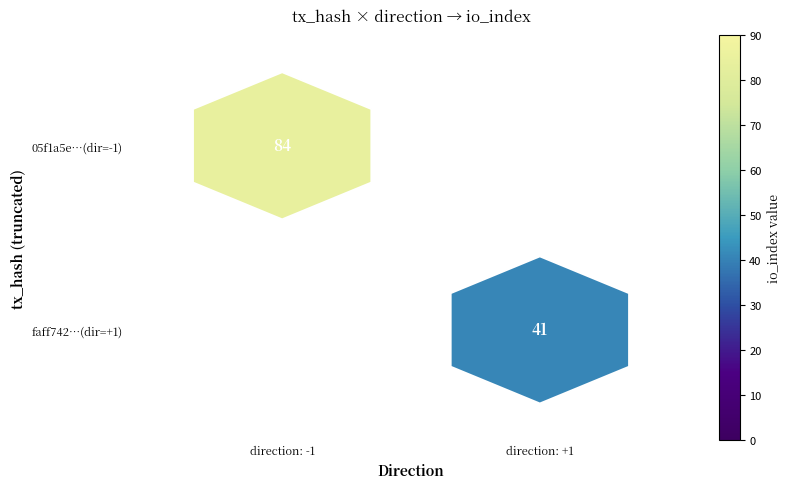

List the series in order of their peak value, highest first.

05f1a5e91f16333b5b61f06c52ec5a92545ac4a, faff7422e3704777152fd1de58fc84be0d481d9